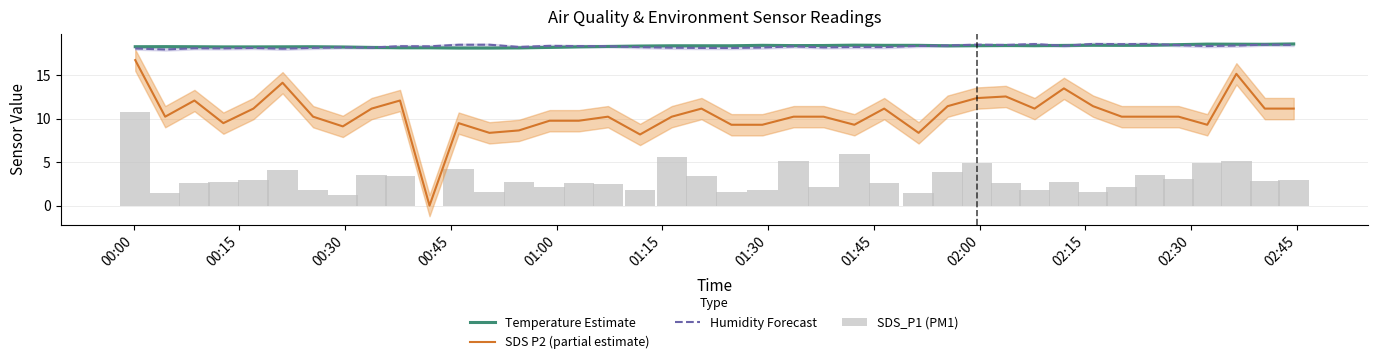

What is the maximum value for Humidity Forecast?

18.6